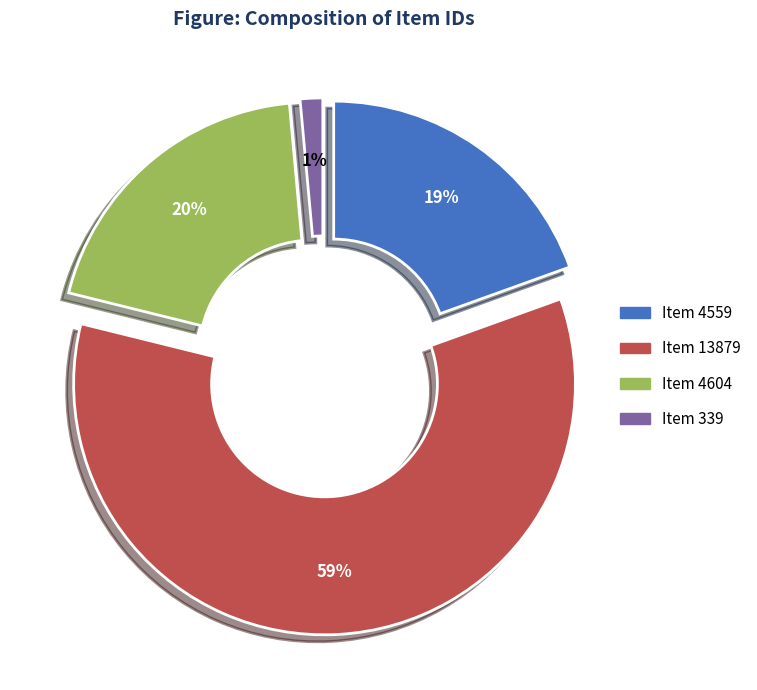

Approximately how many times larger is the value at Item 4559 compared to Item 339?

13.4